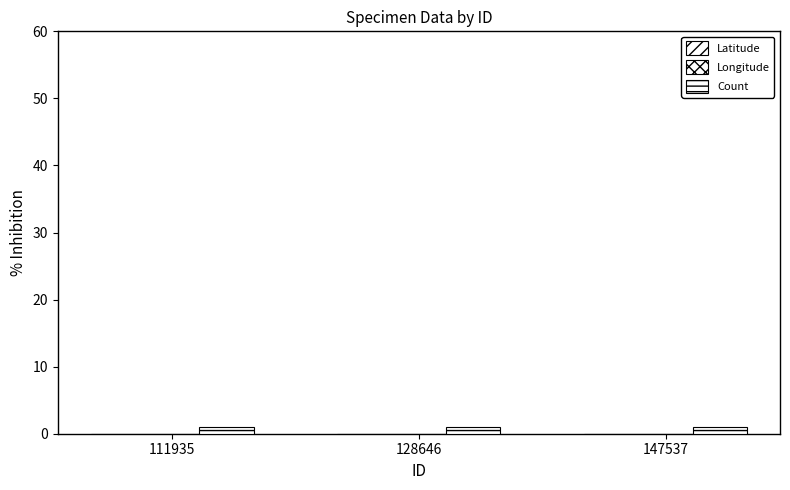

The value of Count at 111935 is 2. True or false?

False